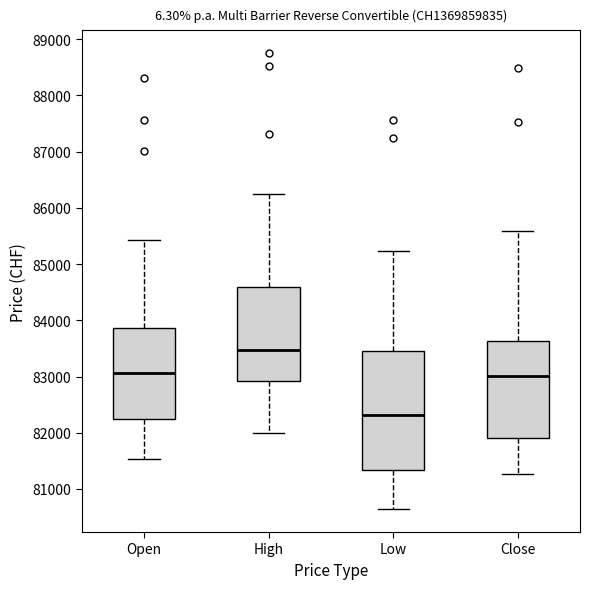

Reading left to right, read every box against the y-axis: the position of its median line, the range the box covers, and the ends of its whiskers. The values are not printed on the chart, so give them approximately, as read against the axis.

Open: median 83100, box 82200 to 83900, whiskers 81500 to 85400
High: median 83500, box 82900 to 84600, whiskers 82000 to 86300
Low: median 82300, box 81300 to 83500, whiskers 80600 to 85200
Close: median 83000, box 81900 to 83600, whiskers 81300 to 85600